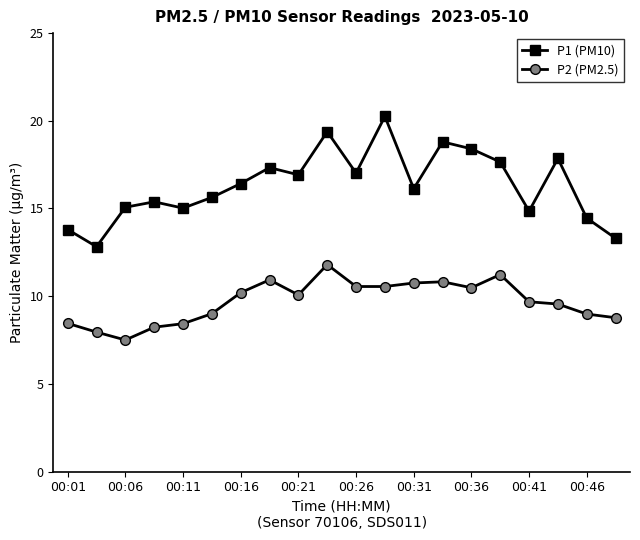

Does the chart have visible grid lines?

No